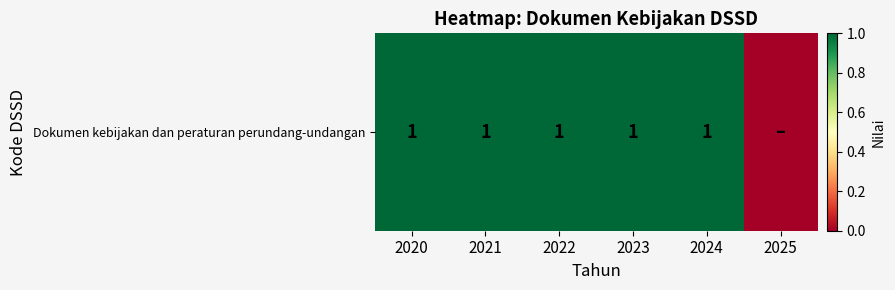

Rank the categories by value from highest to lowest.

2020, 2021, 2022, 2023, 2024, 2025